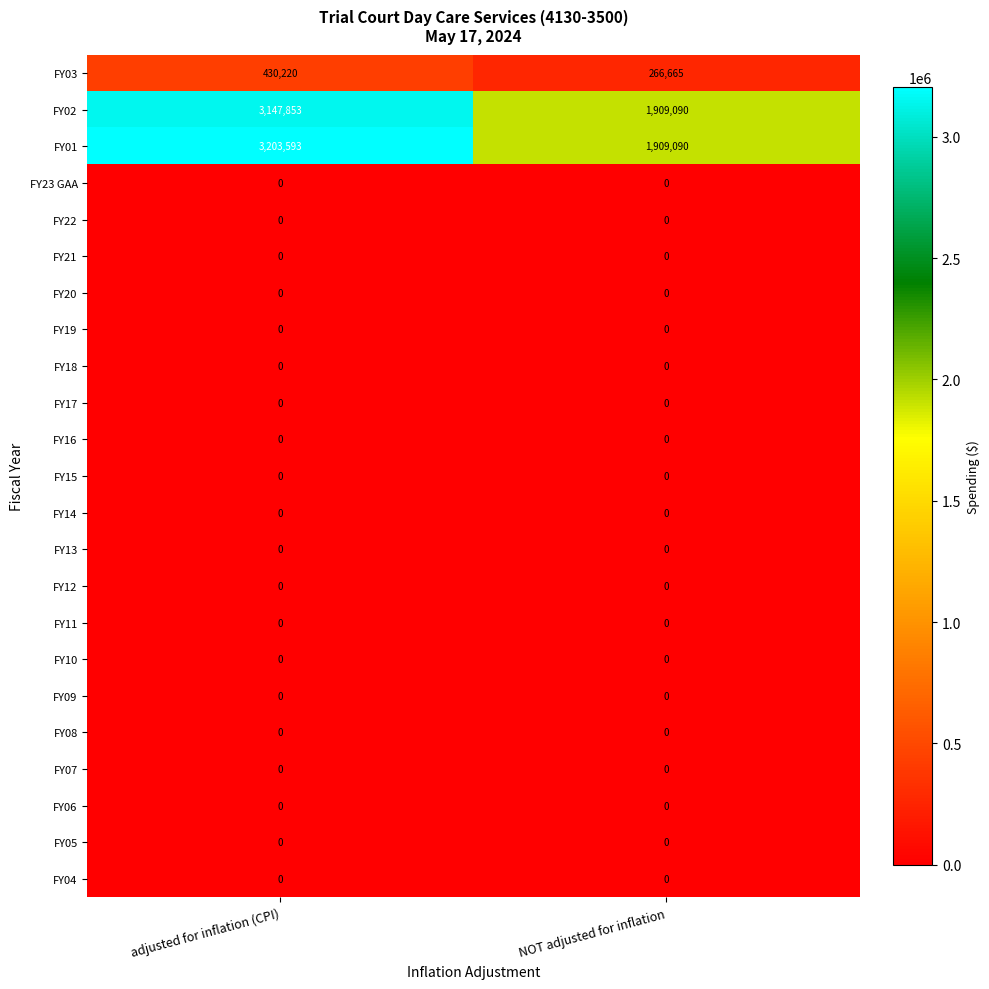

Which series changed the most between adjusted for inflation (CPI) and NOT adjusted for inflation?

FY01